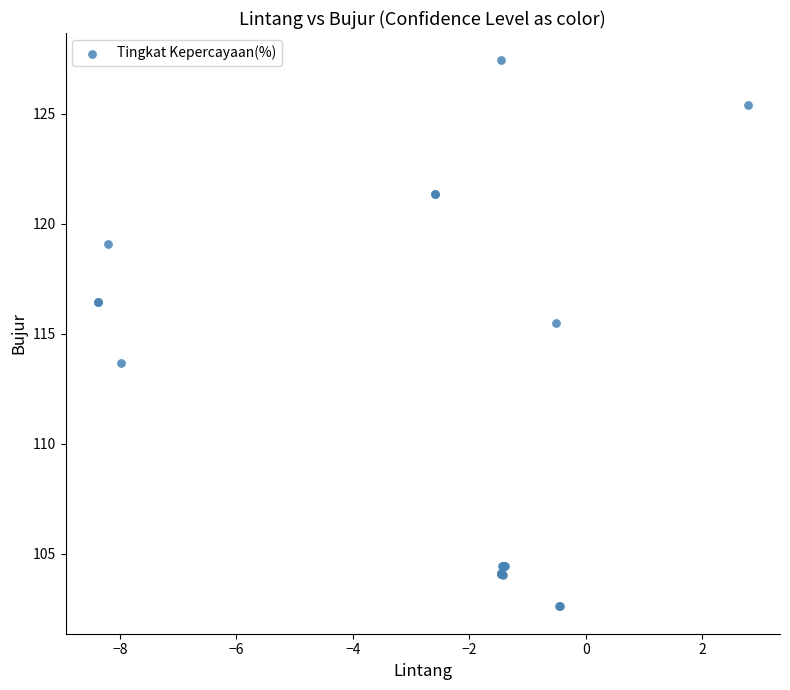

What Y value in the scatter plot is closest to 115?

115.5